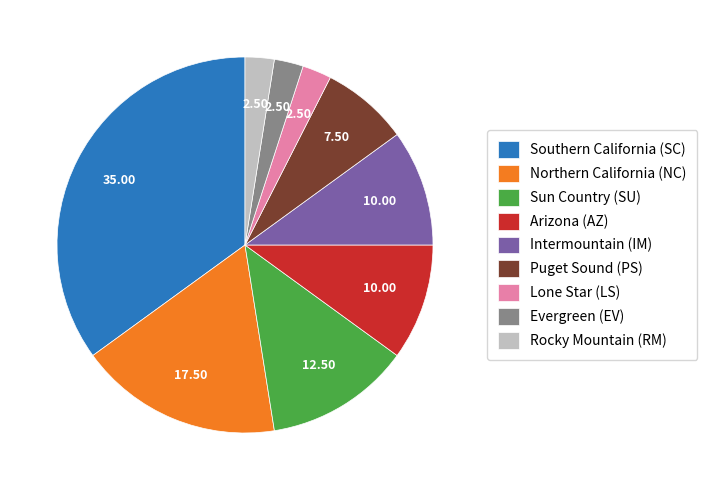

Which has a higher value, Rocky Mountain (RM) or Intermountain (IM)?

Intermountain (IM)